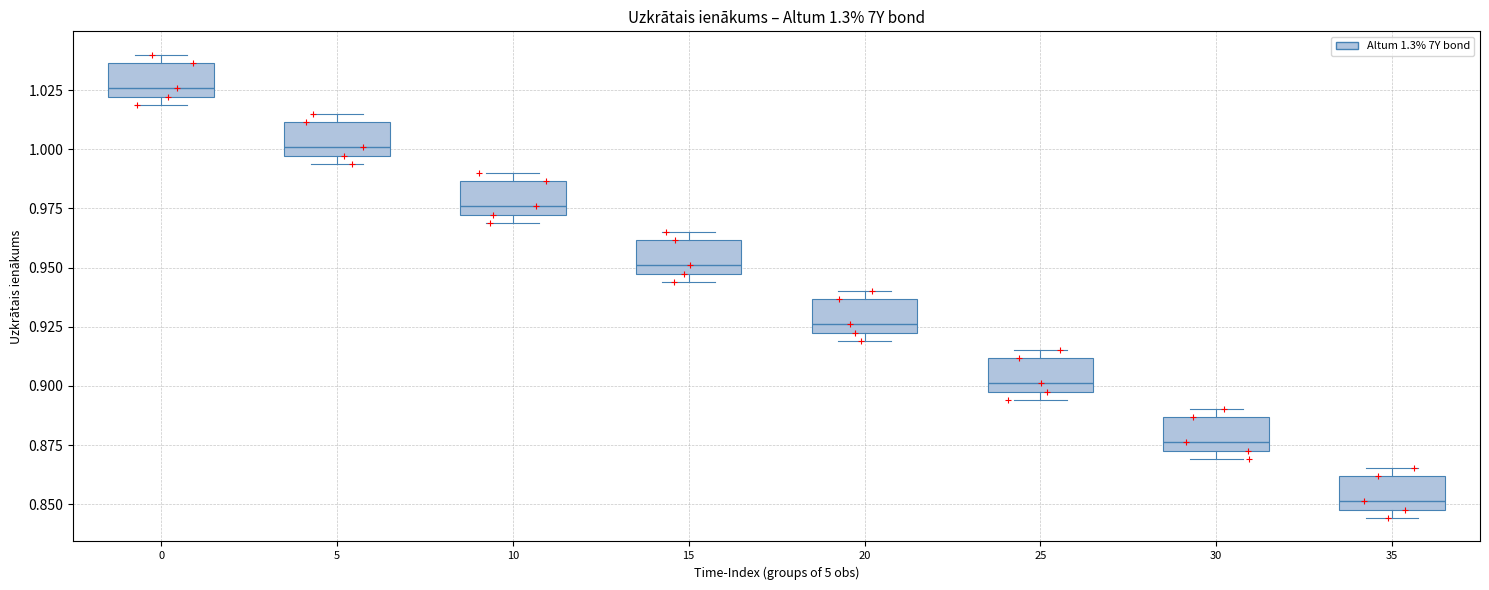

Reading left to right, read every box against the y-axis: the position of its median line, the range the box covers, and the ends of its whiskers. The values are not printed on the chart, so give them approximately, as read against the axis.

0: median 1.025, box 1.020 to 1.035, whiskers 1.020 (just below the box's lower edge) to 1.040
5: median 1.000, box 0.995 to 1.010, whiskers 0.995 (just below the box's lower edge) to 1.015
10: median 0.975, box 0.970 to 0.985, whiskers 0.970 (just below the box's lower edge) to 0.990
15: median 0.950, box 0.945 to 0.960, whiskers 0.945 (just below the box's lower edge) to 0.965
20: median 0.925, box 0.920 to 0.935, whiskers 0.920 (just below the box's lower edge) to 0.940
25: median 0.900 (just above the box's lower edge), box 0.900 to 0.910, whiskers 0.895 to 0.915
30: median 0.875 (just above the box's lower edge), box 0.875 to 0.885, whiskers 0.870 to 0.890
35: median 0.850 (just above the box's lower edge), box 0.850 to 0.860, whiskers 0.845 to 0.865